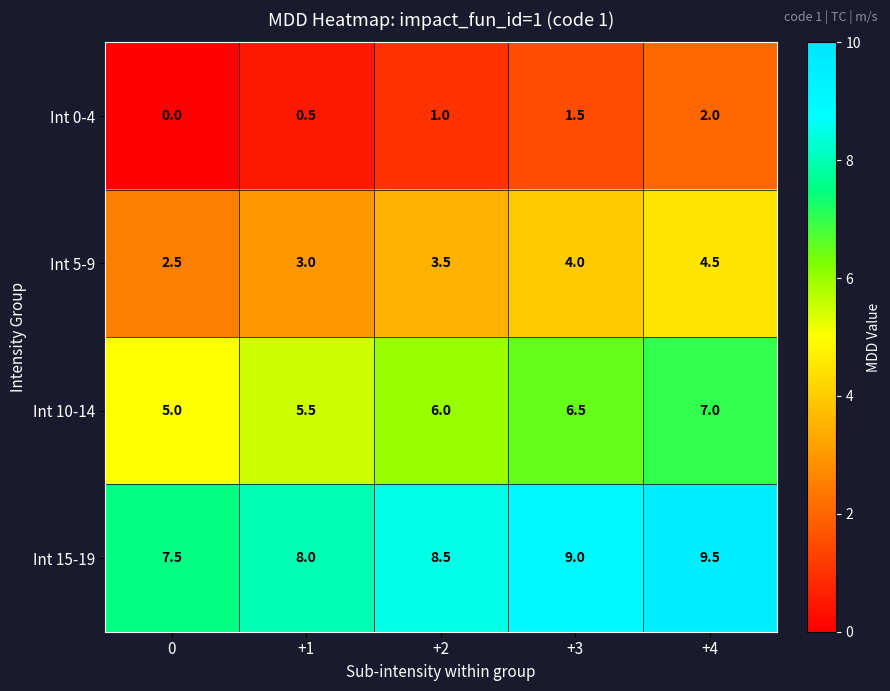

What is the spread (max minus min) of values at +4?

7.5